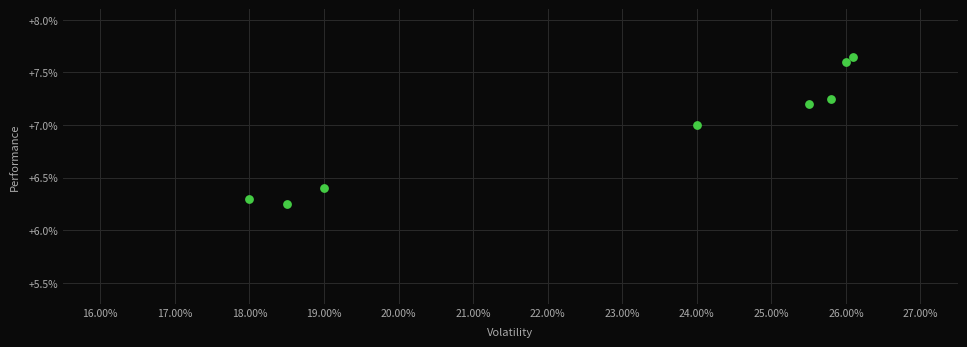

What is the average Y value?

7.0